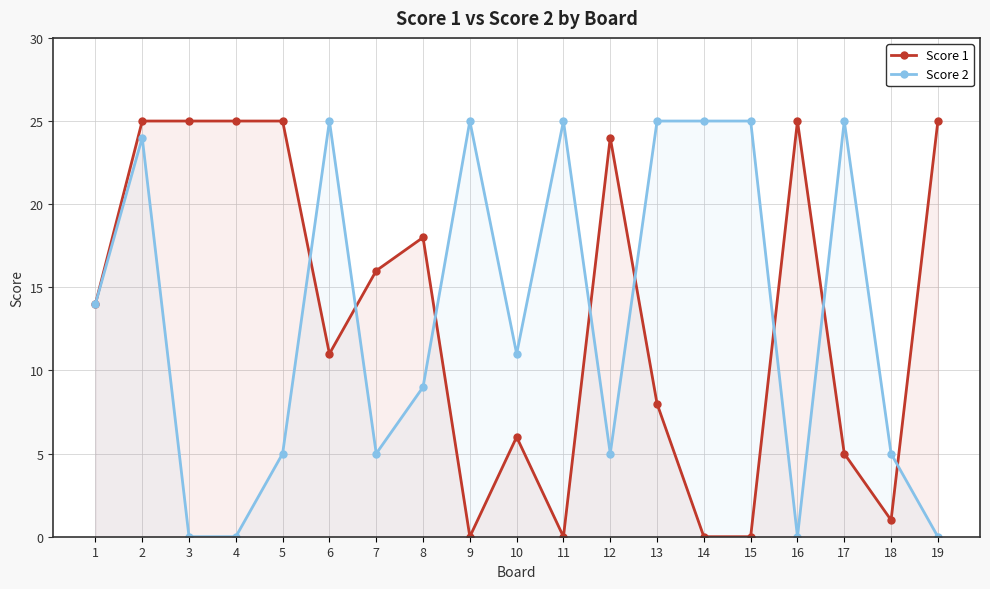

What is the average value of the Score 2 series?

13